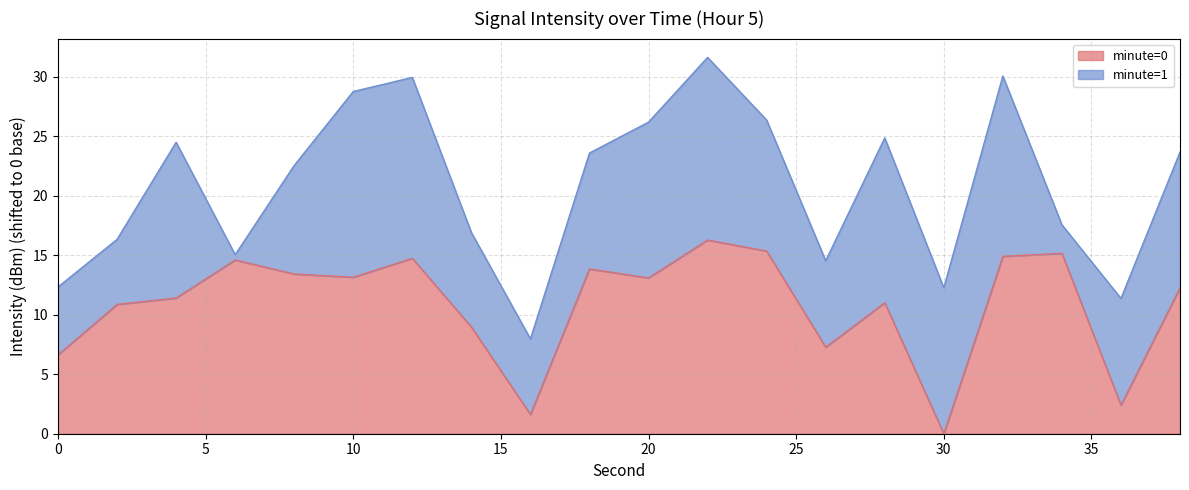

What is the change in value from 4 to 28?

-0.4